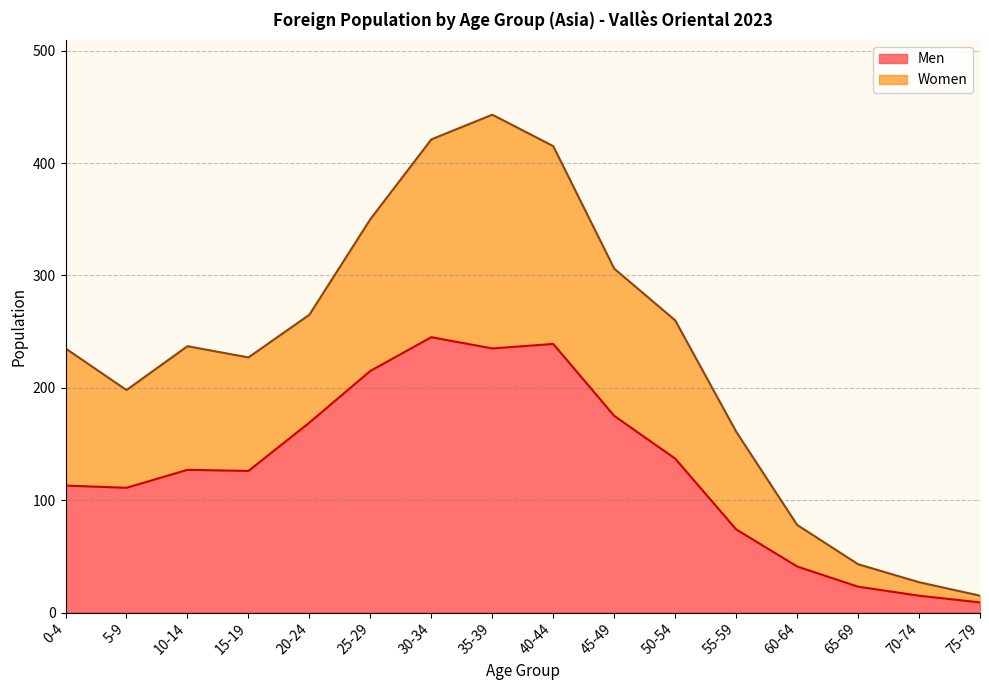

What is the highest value of the Men series?

245